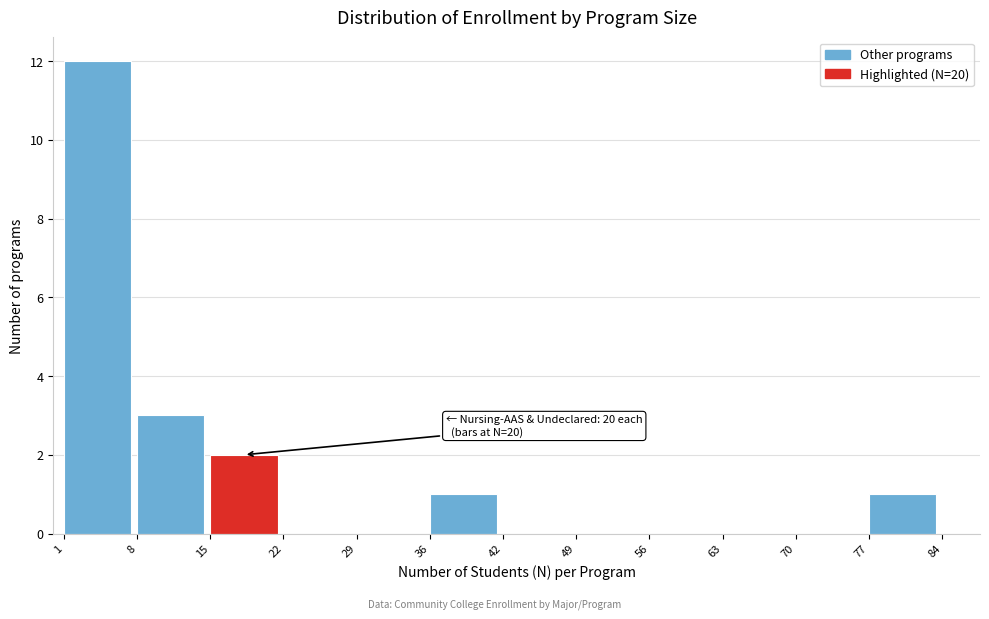

Which range on the x-axis has the tallest bar?

1 to 8